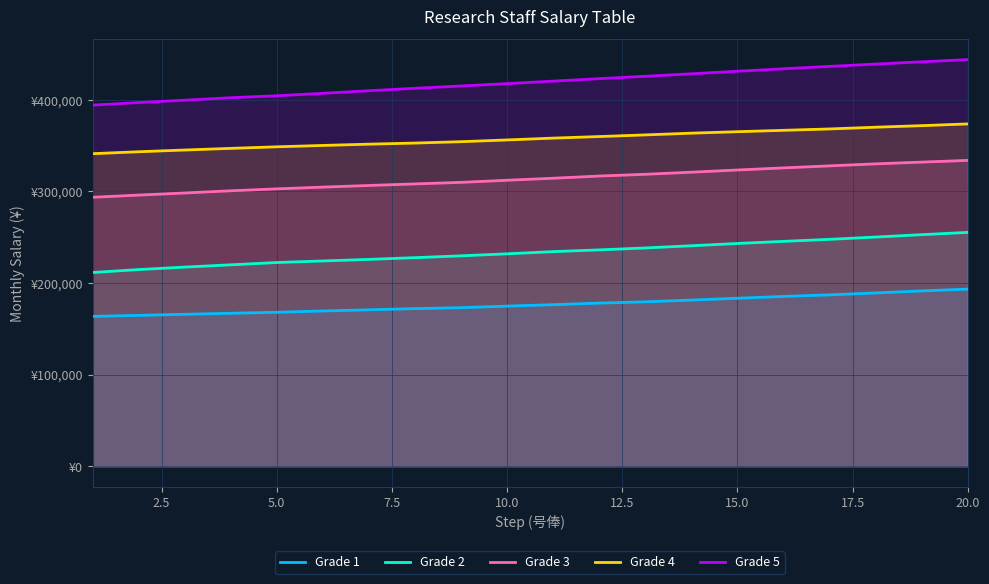

What is the maximum value for Grade 1?

193400